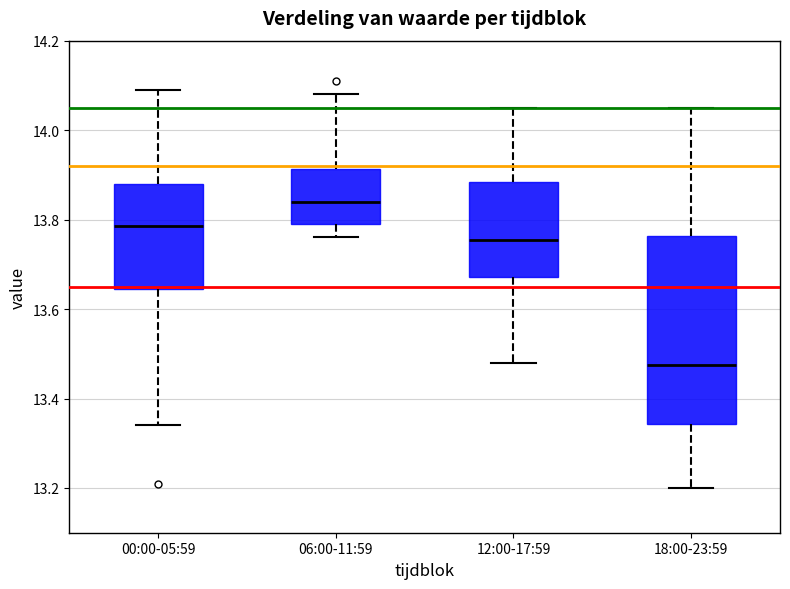

Reading left to right, read every box against the y-axis: the position of its median line, the range the box covers, and the ends of its whiskers. The values are not printed on the chart, so give them approximately, as read against the axis.

00:00-05:59: median 13.78, box 13.64 to 13.88, whiskers 13.34 to 14.10
06:00-11:59: median 13.84, box 13.80 to 13.92, whiskers 13.76 to 14.08
12:00-17:59: median 13.76, box 13.68 to 13.88, whiskers 13.48 to 14.06
18:00-23:59: median 13.48, box 13.34 to 13.76, whiskers 13.20 to 14.06